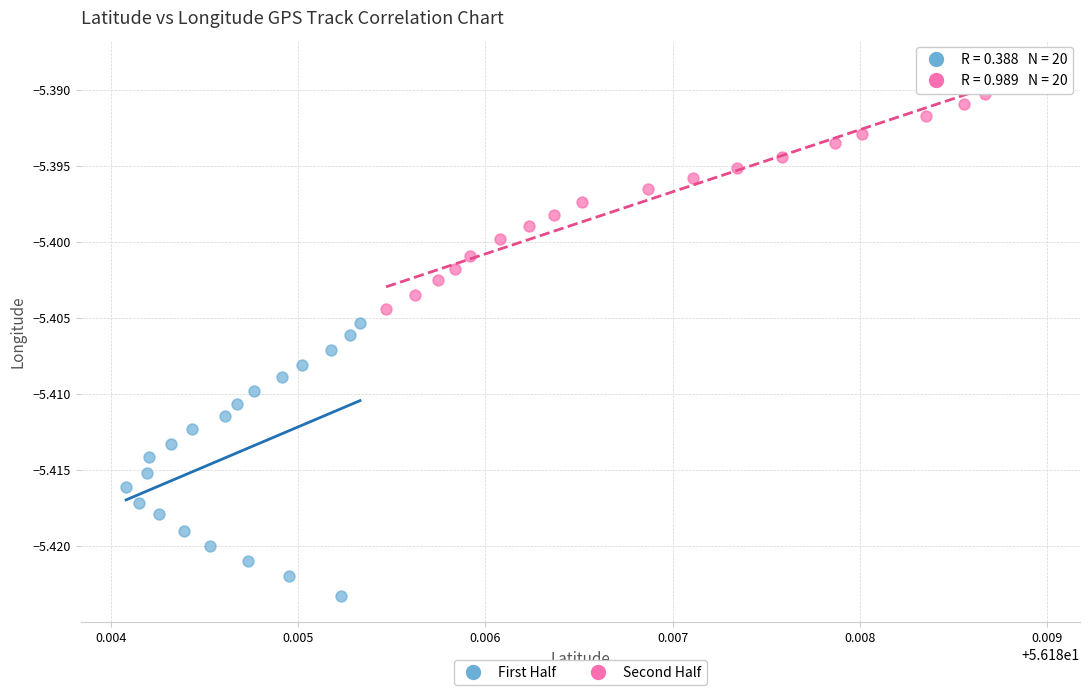

What are all the series names shown in the legend?

First Half, Second Half